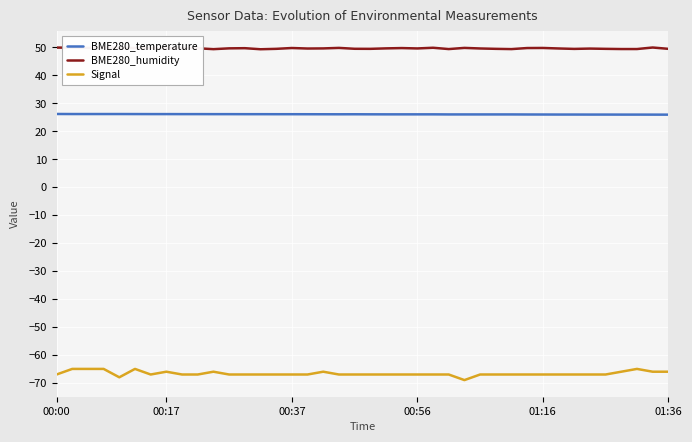

True or false: BME280_humidity and Signal cross at least once.

False